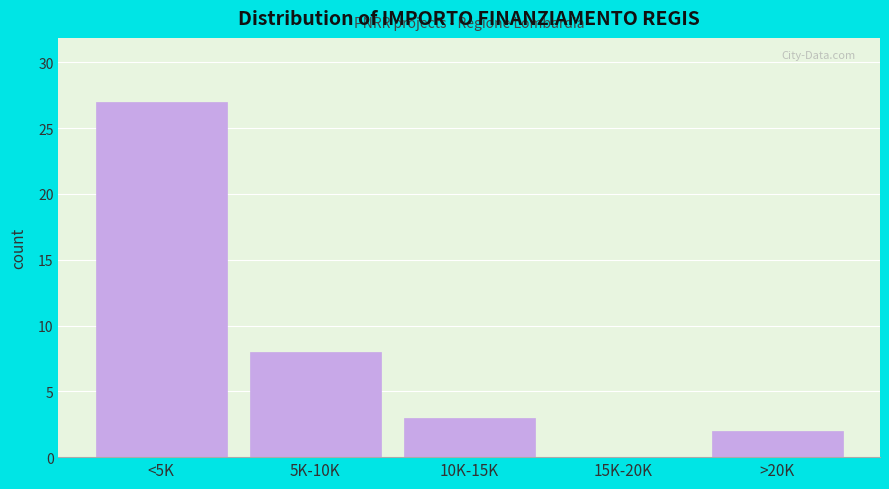

Reading left to right, extract all data points from this chart.

<5K=27	5K-10K=8	10K-15K=3	15K-20K=0	>20K=2